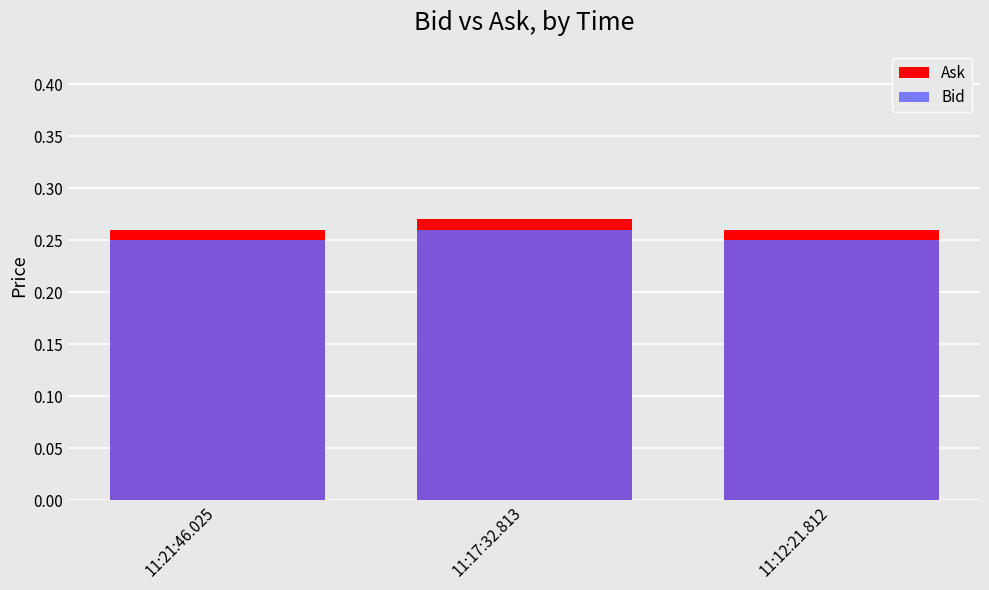

What is the value of the Ask bar at the 1st from the left?

0.3